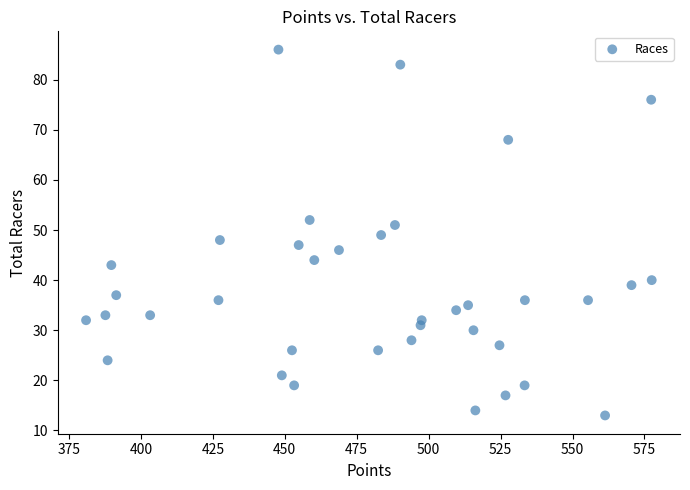

What is the range of Y values (max minus min)?

73